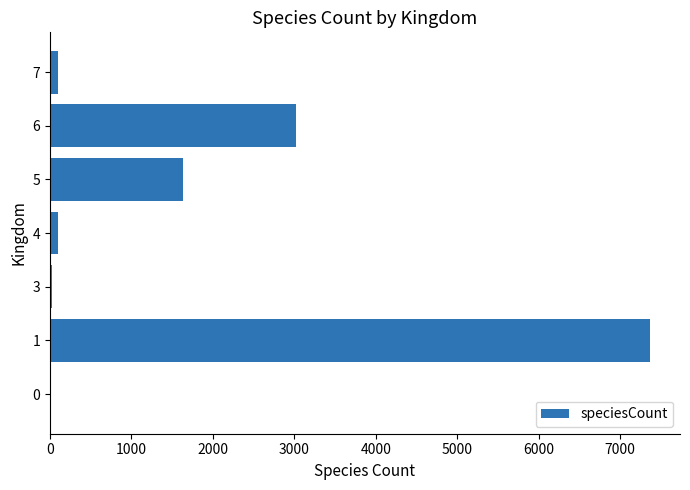

The value at 1 is 13114. True or false?

False